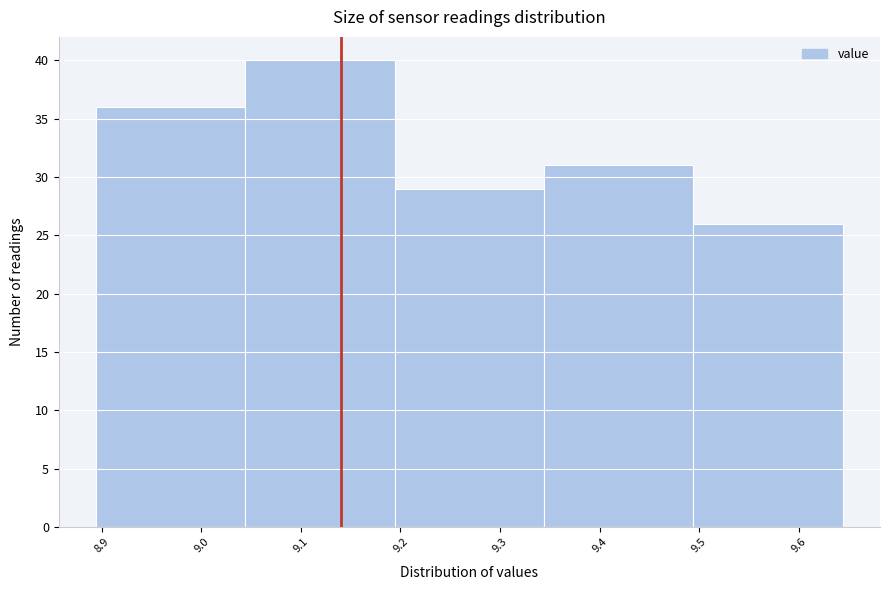

How tall is the bar that spans 9.04 to 9.19 on the x-axis? Neither the bar edges nor the heights are printed on the chart, so give them approximately, as read against the axes.

40